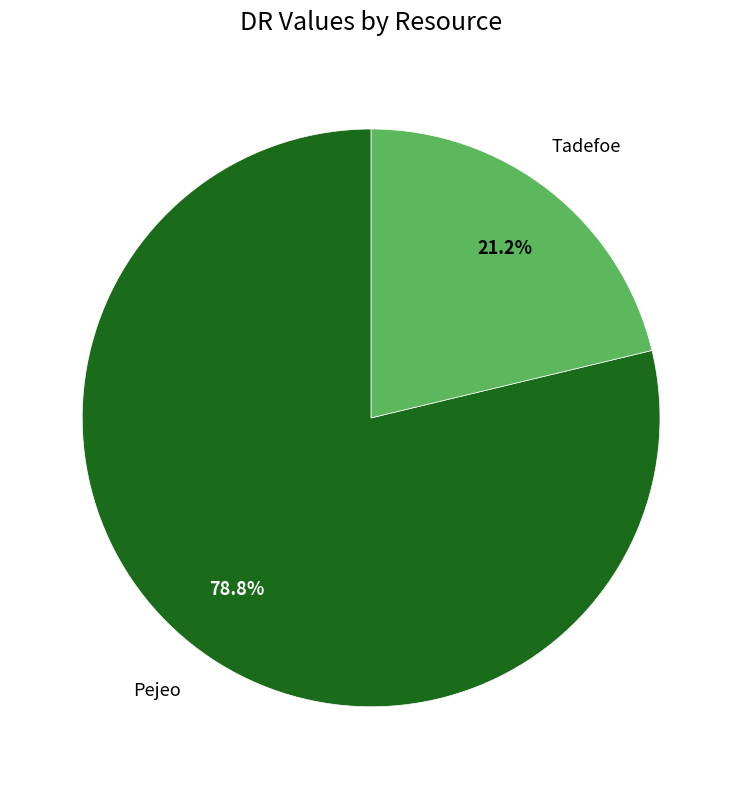

Is there a majority slice in this chart?

Yes